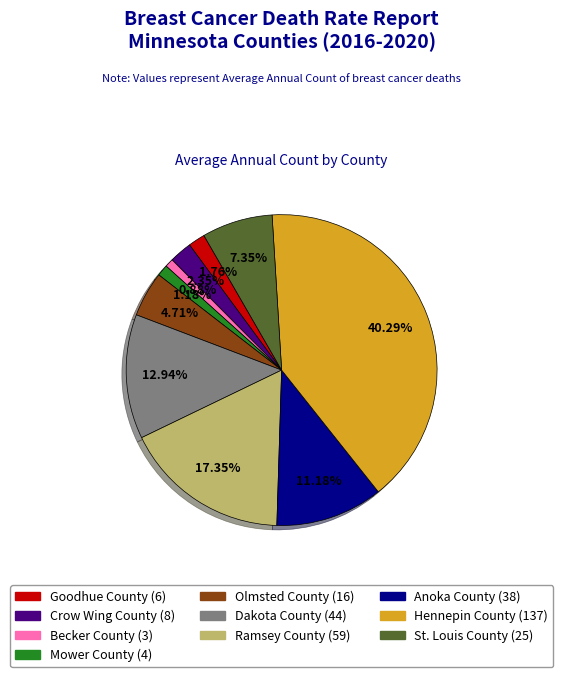

What percentage is the Hennepin County slice, to the nearest percent?

40%